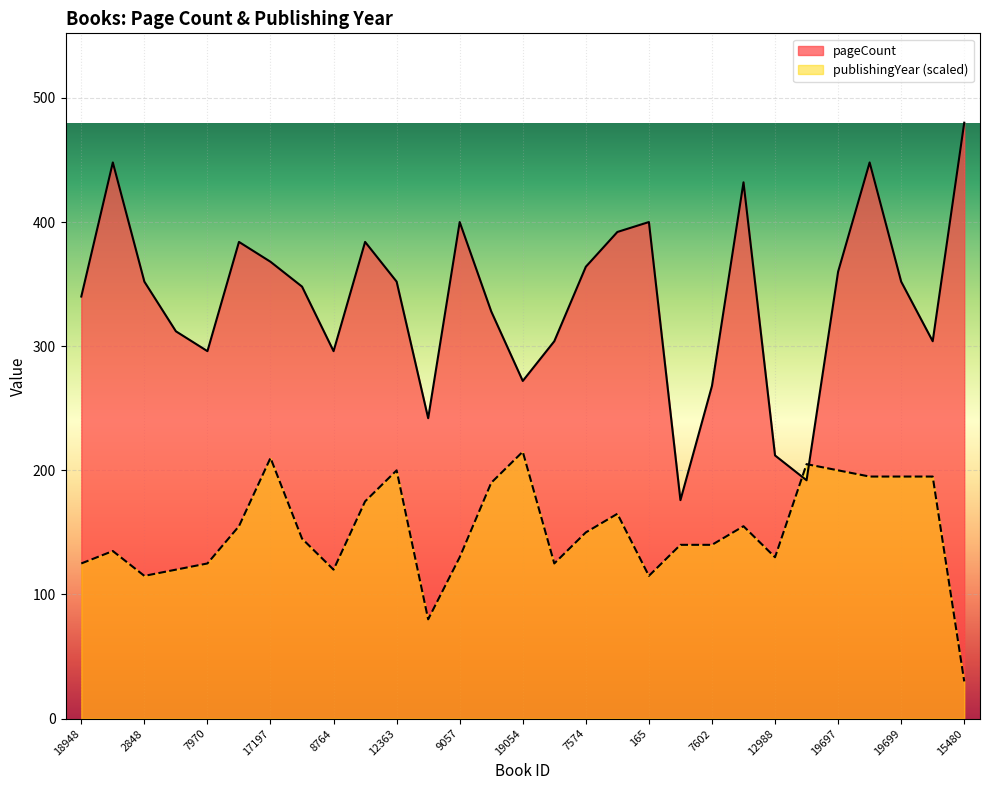

Rank the categories by pageCount value from lowest to highest.

166, 15843, 12988, 8014, 7602, 19054, 7970, 8764, 3477, 19700, 2849, 7021, 18948, 17460, 2848, 12363, 19699, 19697, 7574, 17197, 7978, 8010, 3483, 9057, 165, 8892, 7967, 19698, 15480